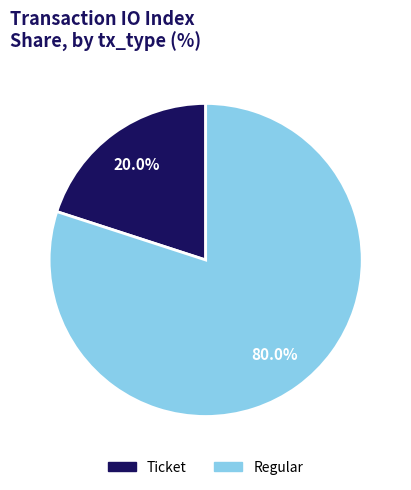

Is Ticket the majority of the pie?

No